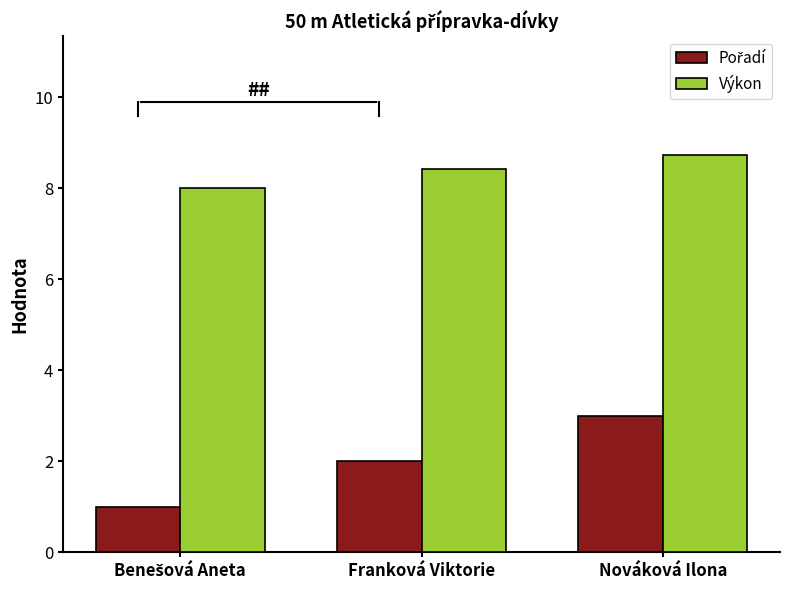

The Výkon series shows 8.4 at Franková Viktorie. True or false?

True